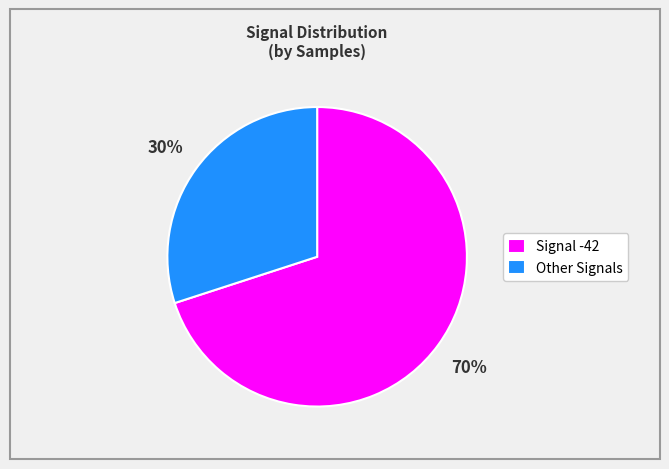

How many segments does this pie chart have?

2